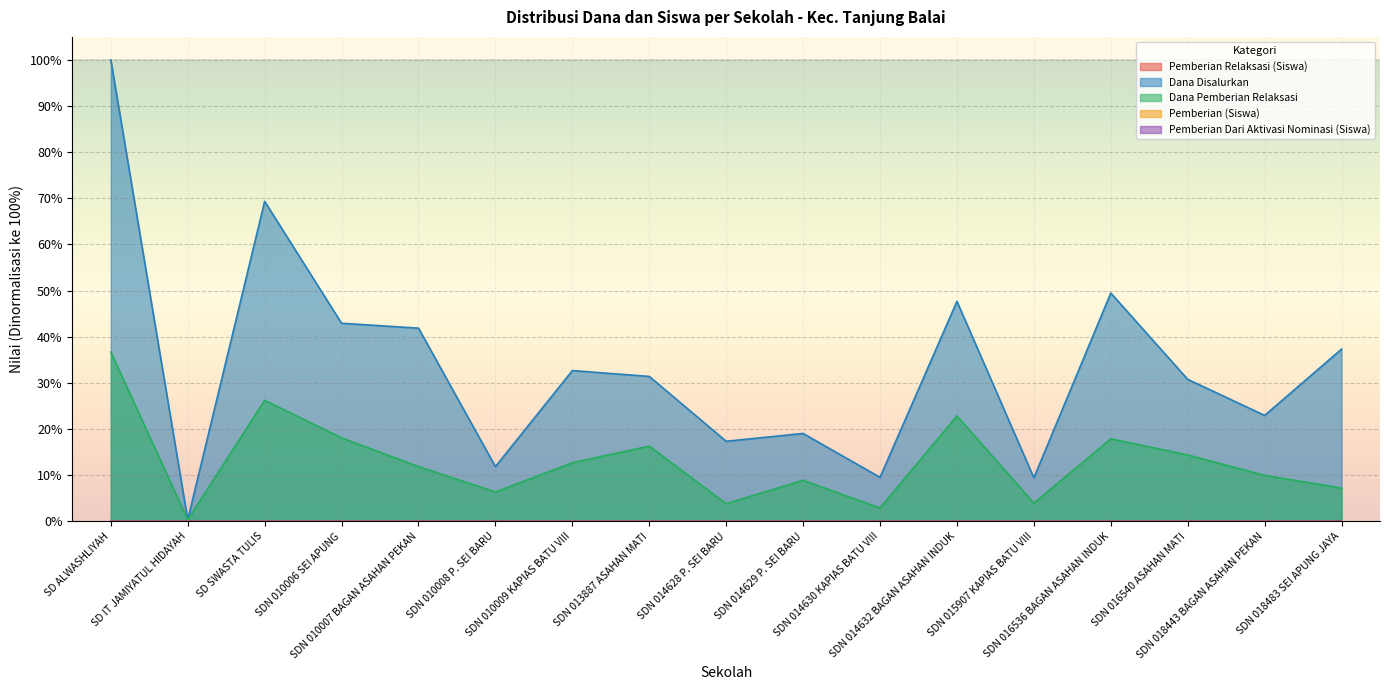

Read the Dana Disalurkan value at SDN 014628 P. SEI BARU.

17.3